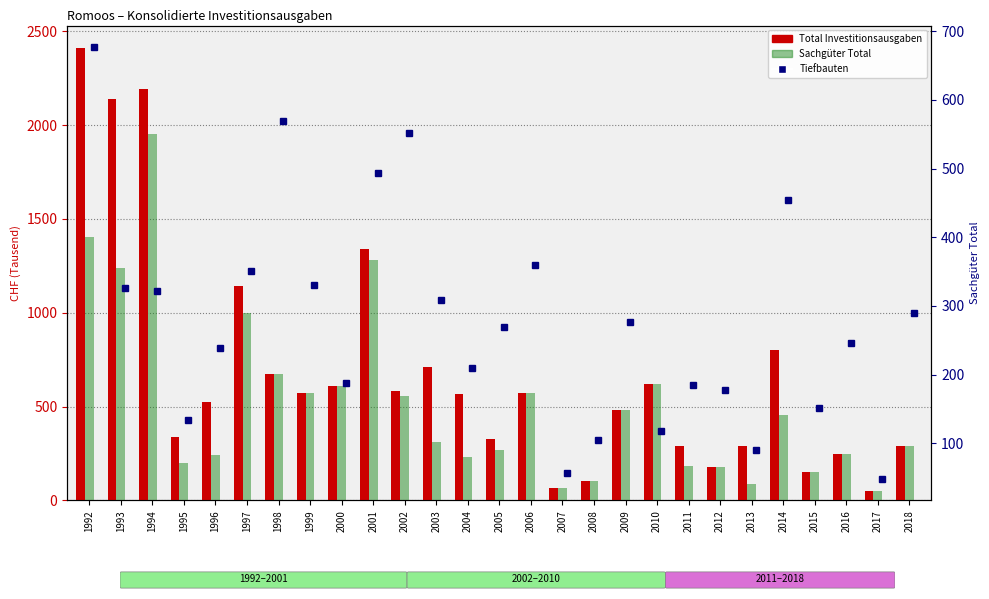

At 2006, list the series in order from largest to smallest.

Total Investitionsausgaben, Sachgüter Total, Tiefbauten